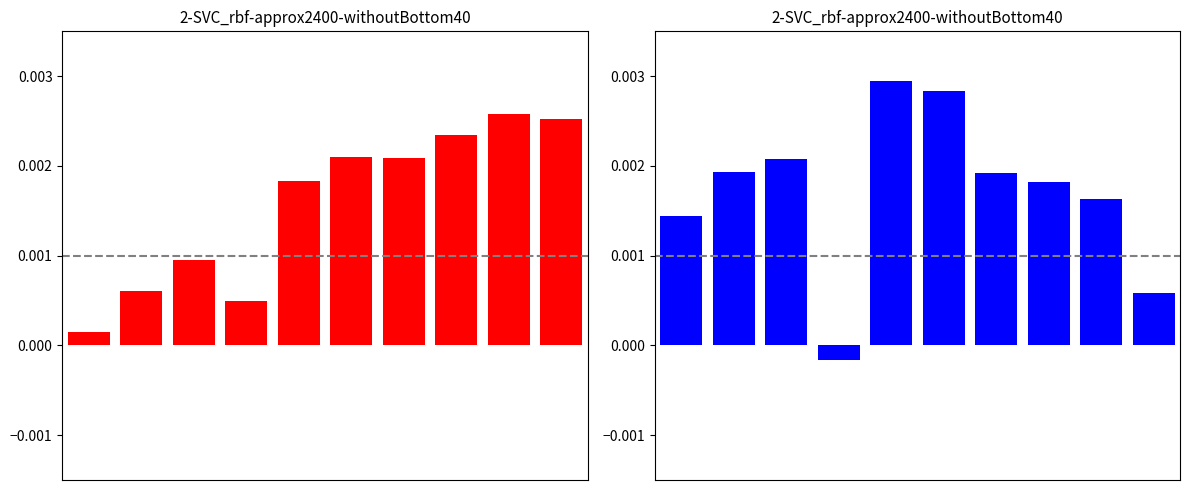

Reading left to right, extract all data points from this chart.

0=0.0	1=0.0	2=0.0	3=-0.0	4=0.0	5=0.0	6=0.0	7=0.0	8=0.0	9=0.0